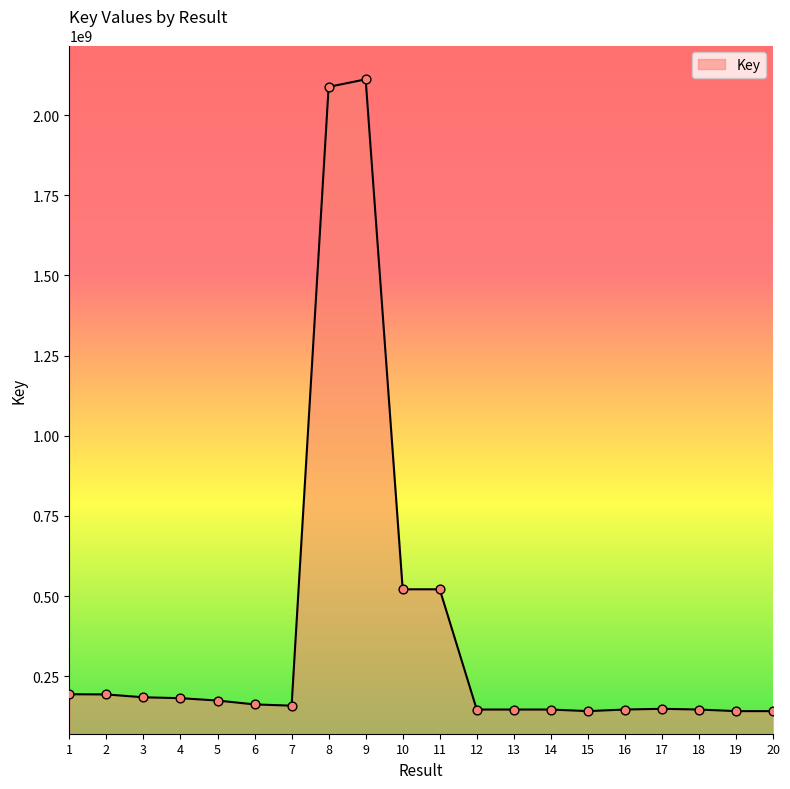

Between 5 and 14, which is larger?

5